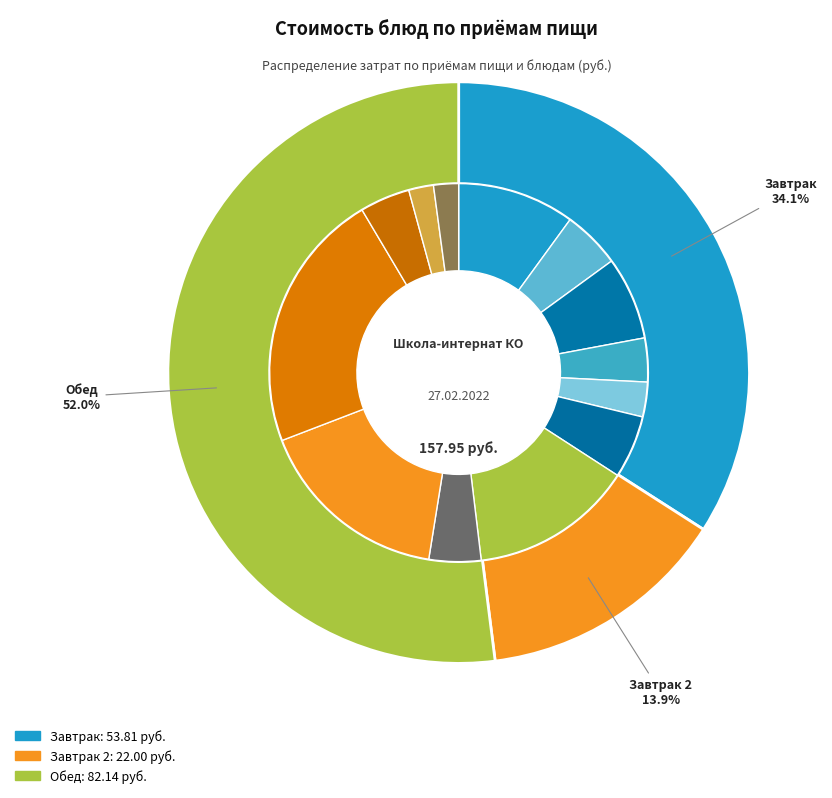

How many segments does this pie chart have?

13